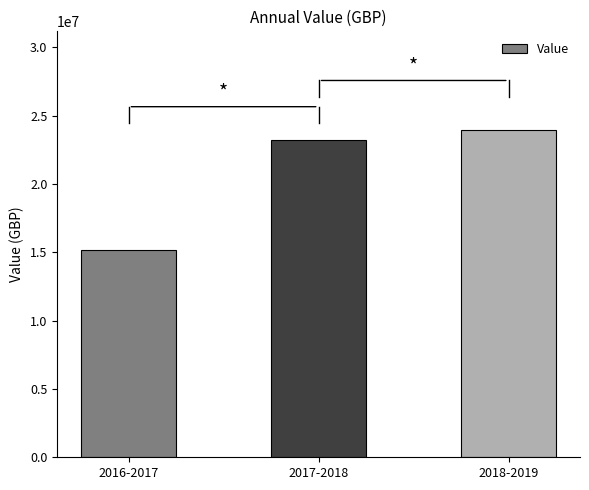

Reading right to left, transcribe all the data shown in this chart.

23975706.4	23180754.4	15138197.3